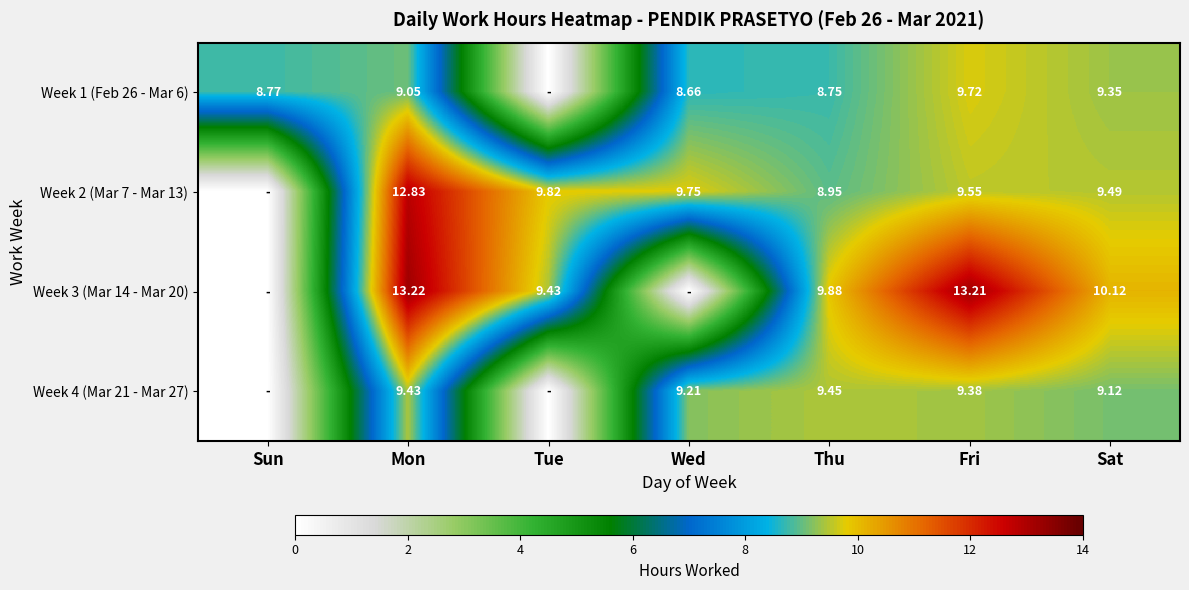

What is the difference between the highest and lowest values at Wed?

9.8